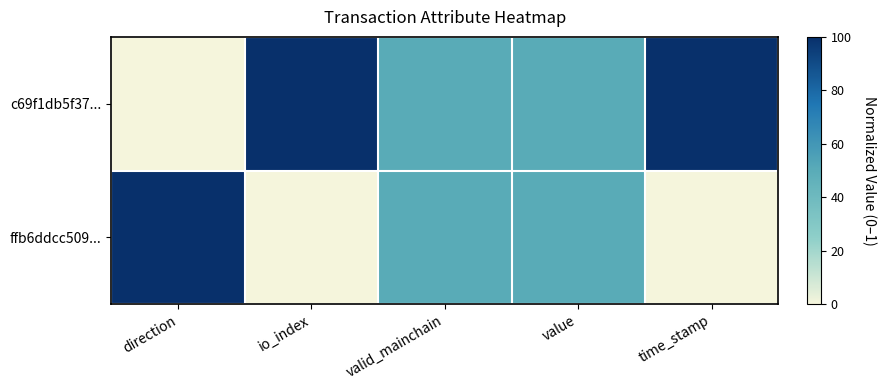

What is the total value across all series at value?

1.0